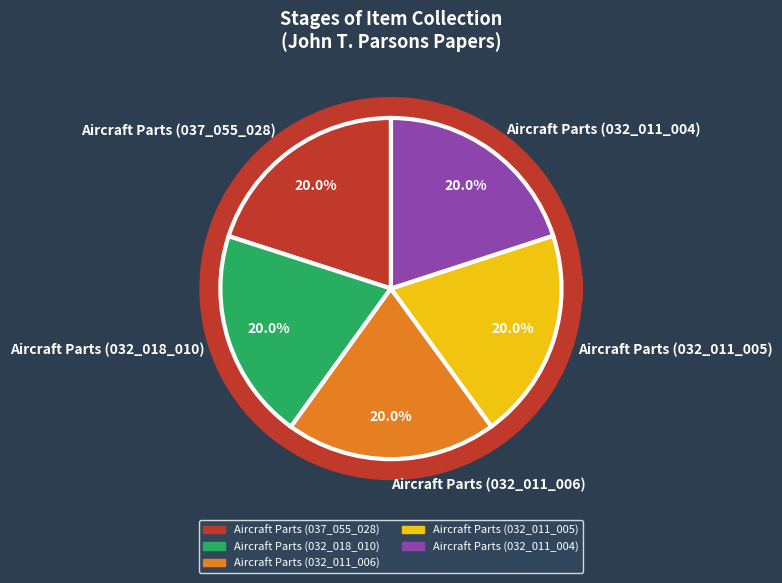

Is there a majority slice in this chart?

No